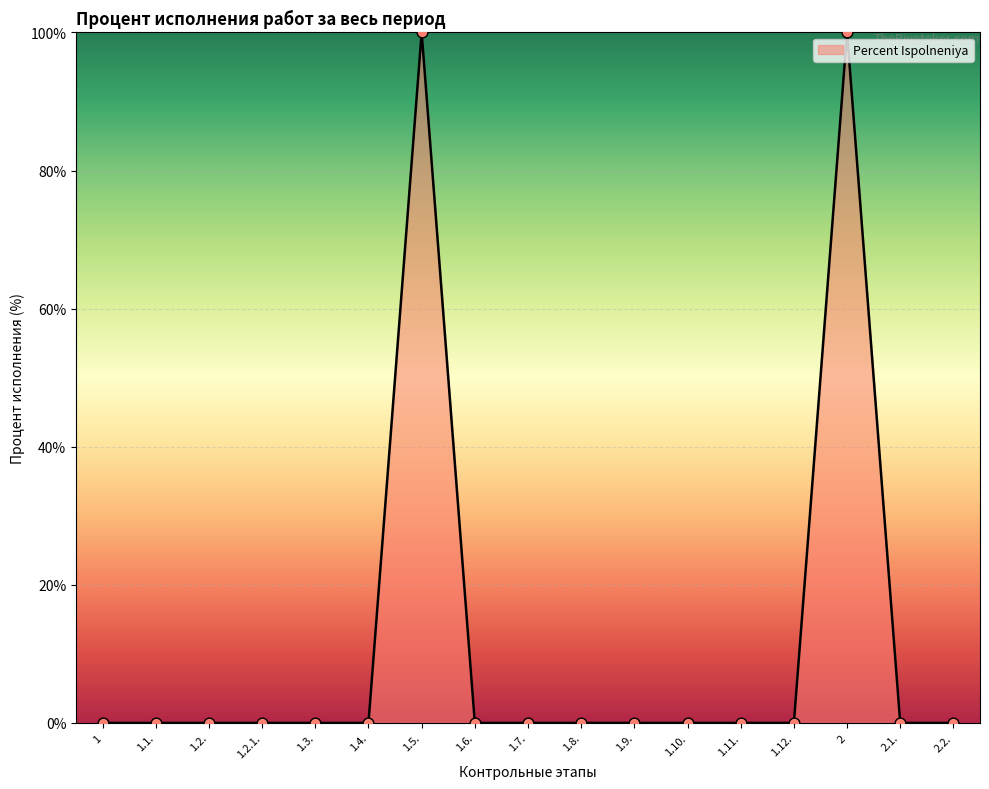

What is the change in value from 1.5. to 1.10.?

-100